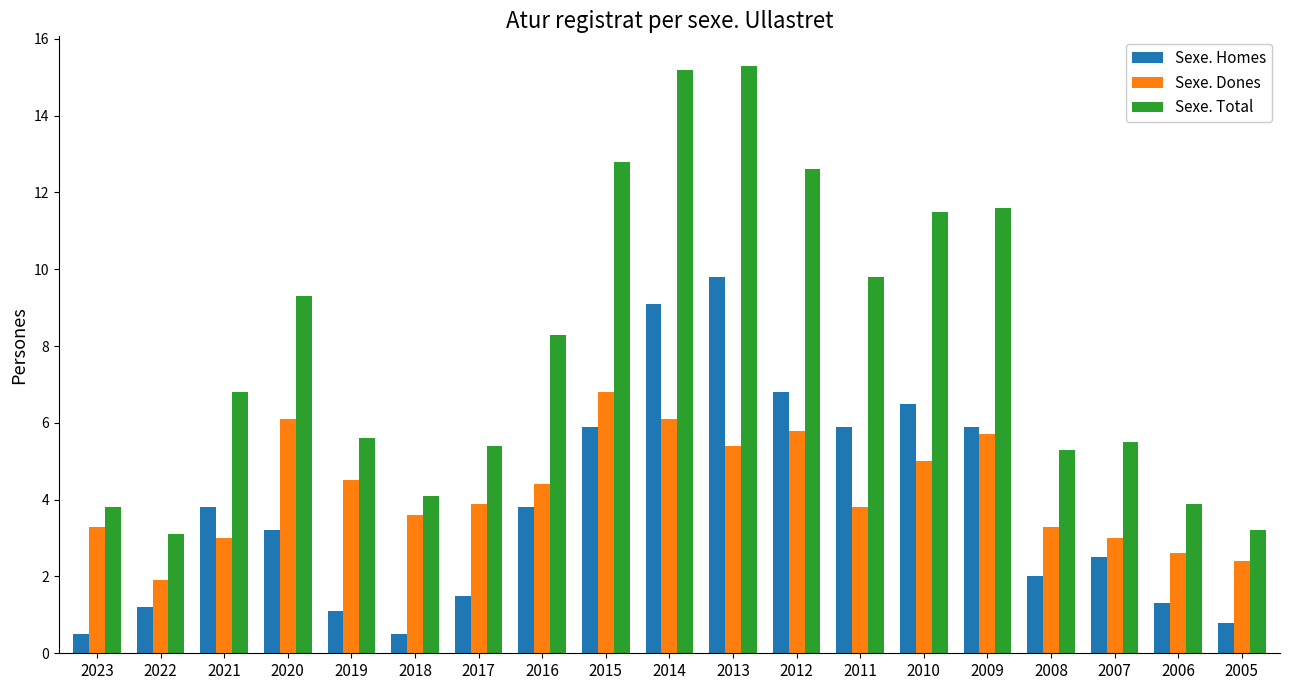

How many values in the Sexe. Homes series exceed 3?

10